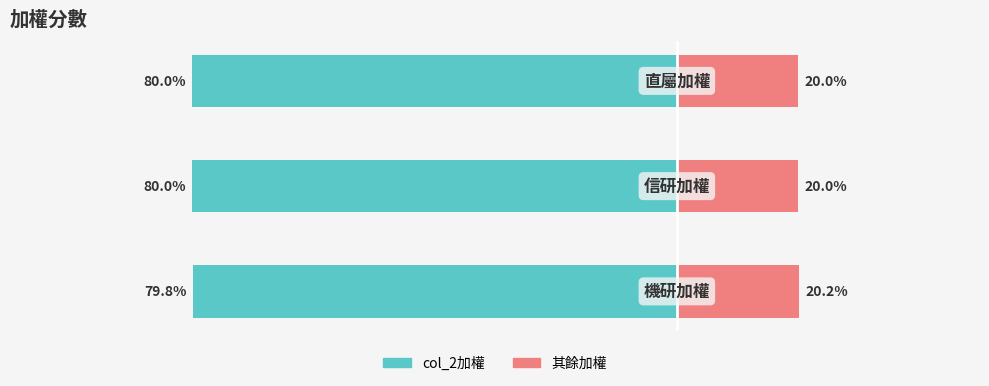

Where is 其餘加權 nearest to the value 0?

1